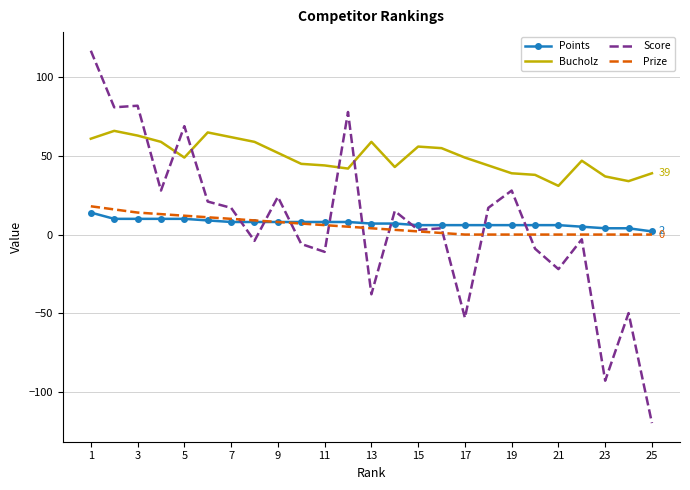

Which series has the largest range (max minus min)?

Score